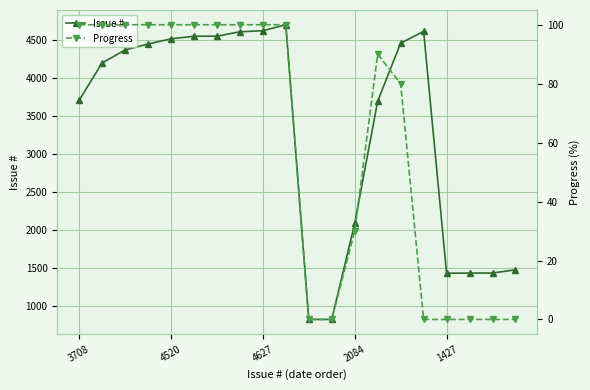

How many data points in Issue # are above 4373?

9